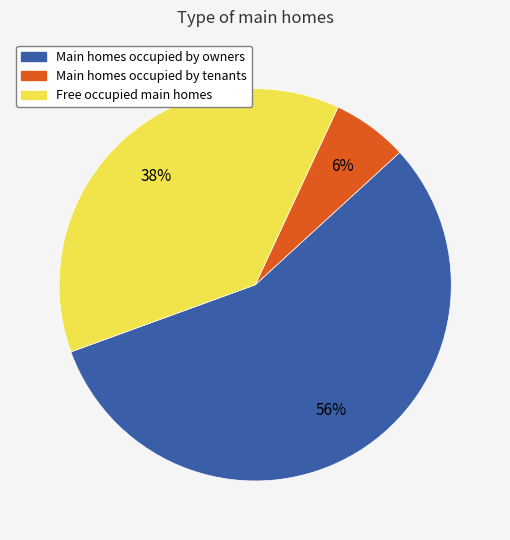

Is there any slice that represents more than half of the pie?

Yes